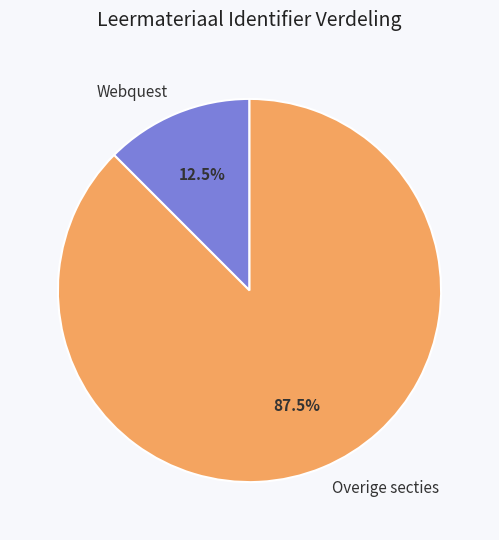

What is the ratio of the value at Overige secties to the value at Webquest?

7.0